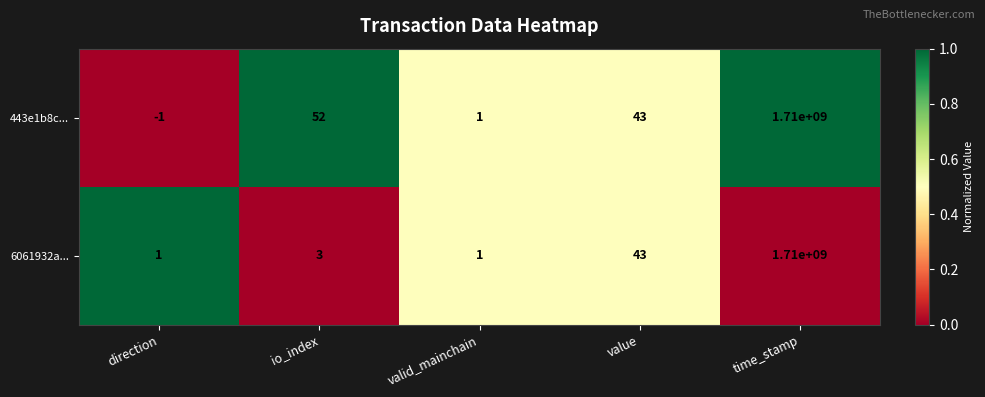

Reading left to right, transcribe all the data shown in this chart.

443e1b8c...: -1	52	1	43	1710000000
6061932a...: 1	3	1	43	1710000000